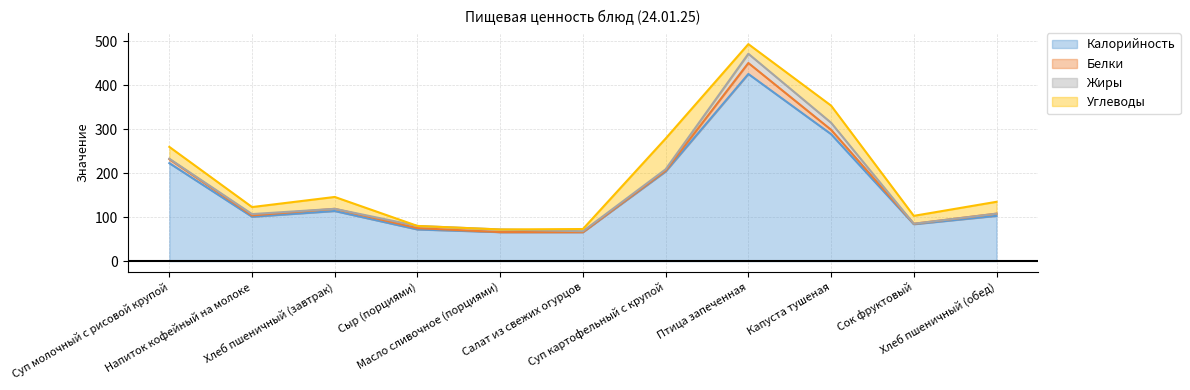

What position from the left is Сыр (порциями)?

4